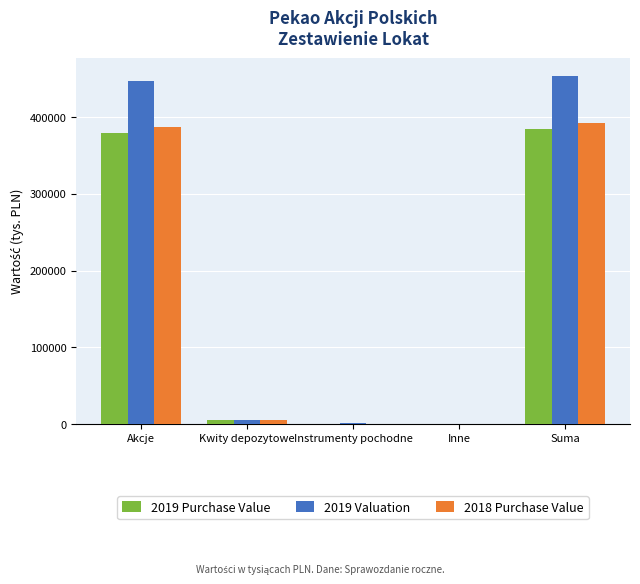

The 2019 Purchase Value series shows 227658 at Instrumenty pochodne. True or false?

False